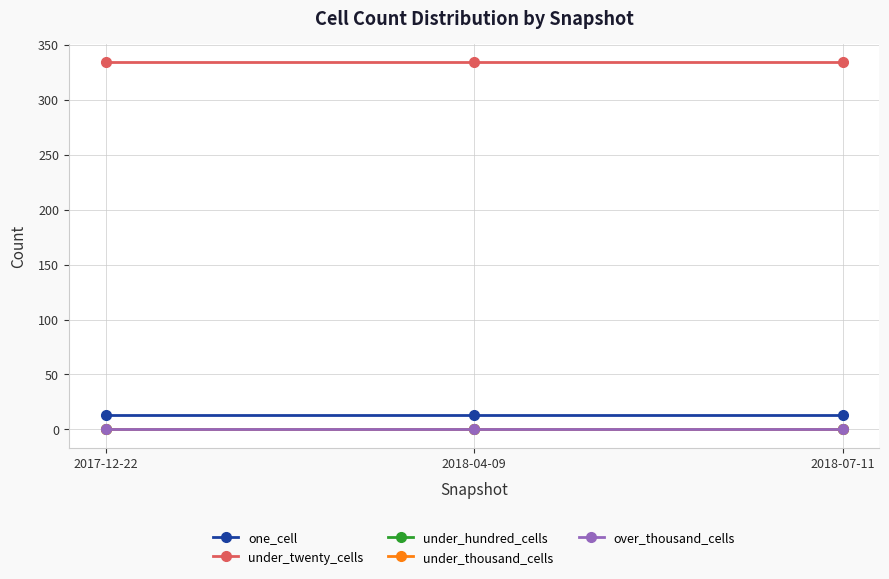

Between 2018-04-09 and 2018-07-11, which series saw the biggest shift?

one_cell